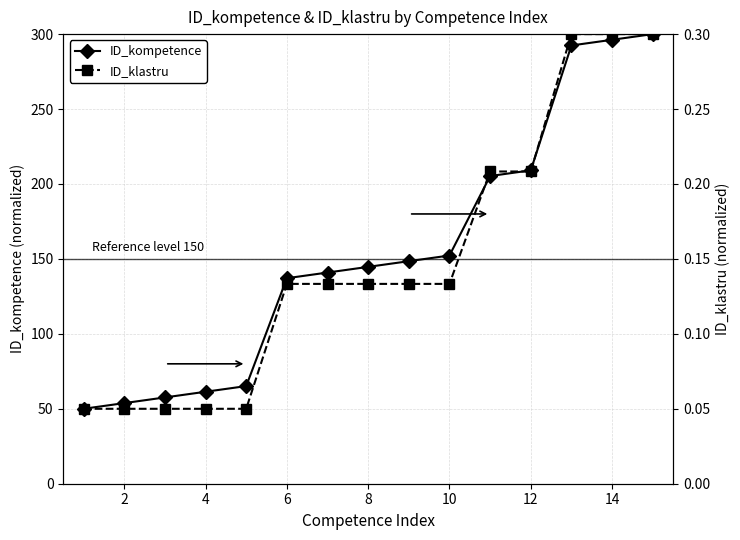

What is the maximum value for ID_kompetence?

300.0